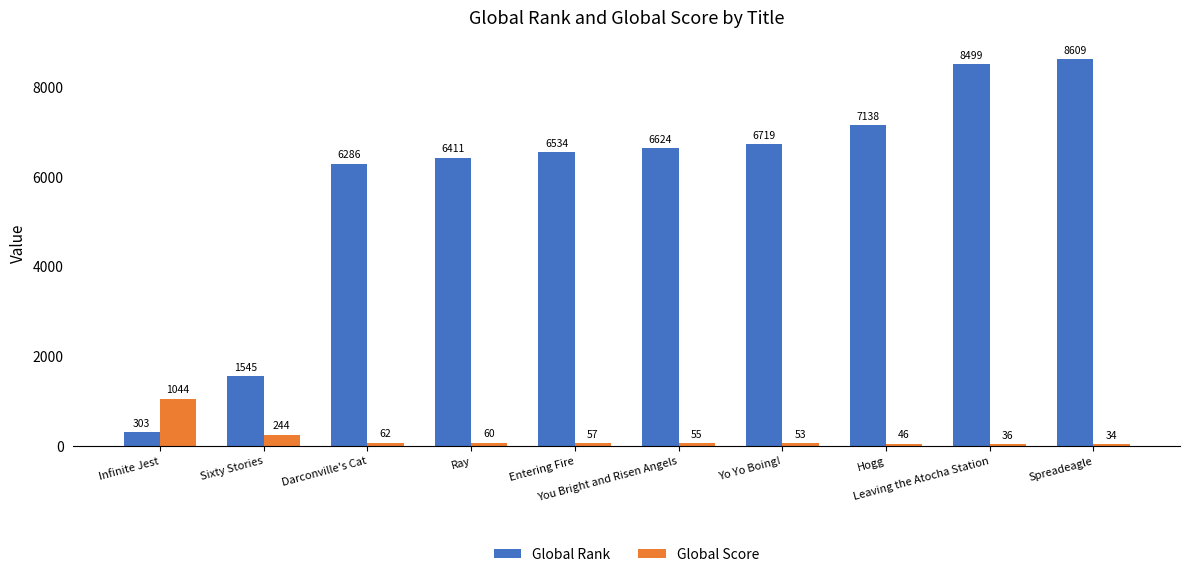

Rank the series by their maximum value, from lowest to highest.

Global Score, Global Rank